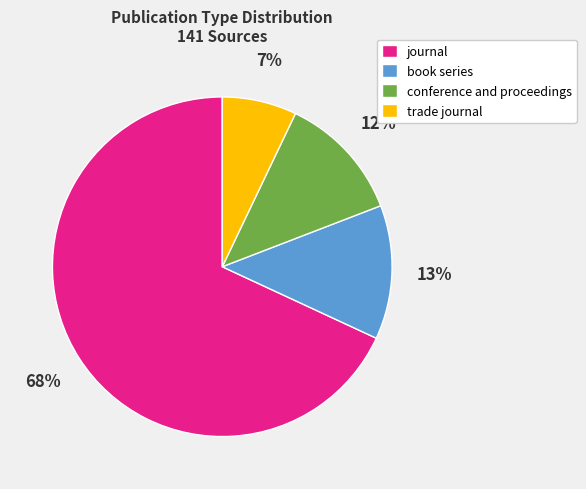

What is the majority slice?

journal